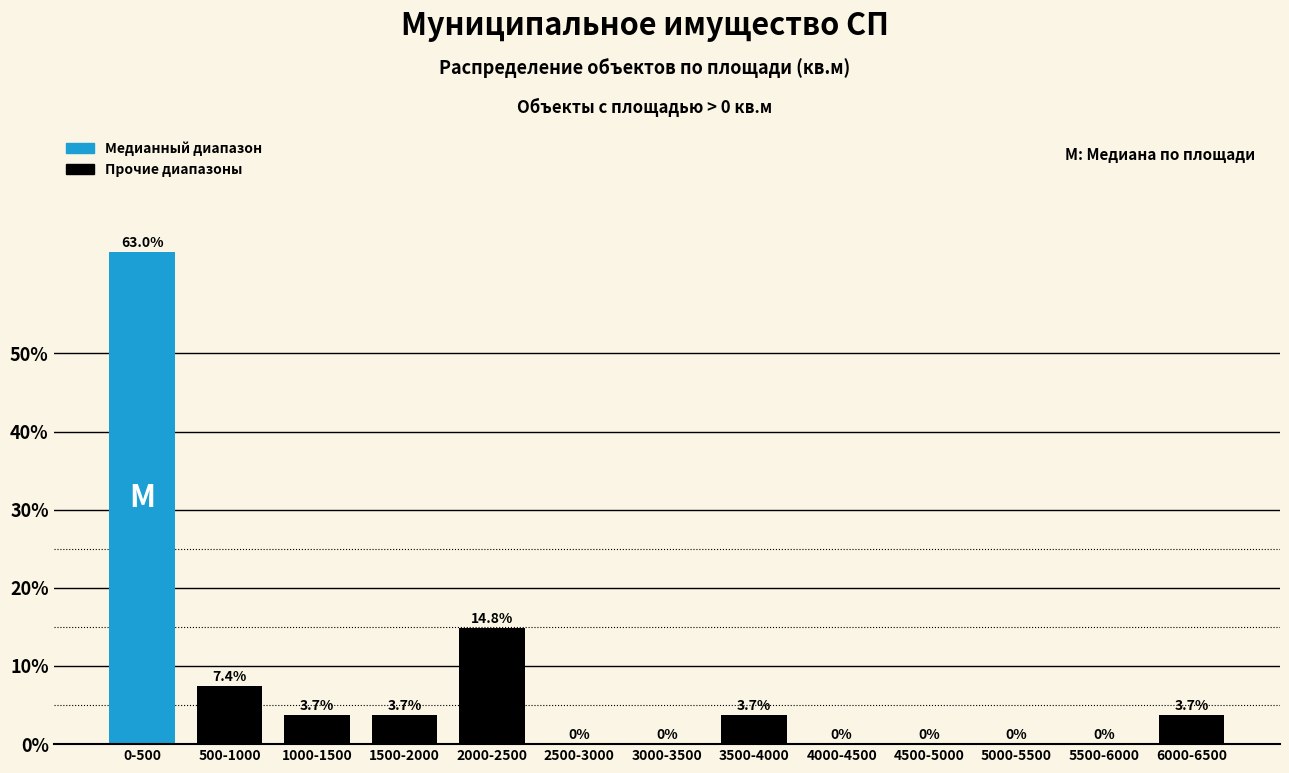

Reading left to right, transcribe all the data shown in this chart.

0-500=63.0	500-1000=7.4	1000-1500=3.7	1500-2000=3.7	2000-2500=14.8	2500-3000=0.0	3000-3500=0.0	3500-4000=3.7	4000-4500=0.0	4500-5000=0.0	5000-5500=0.0	5500-6000=0.0	6000-6500=3.7